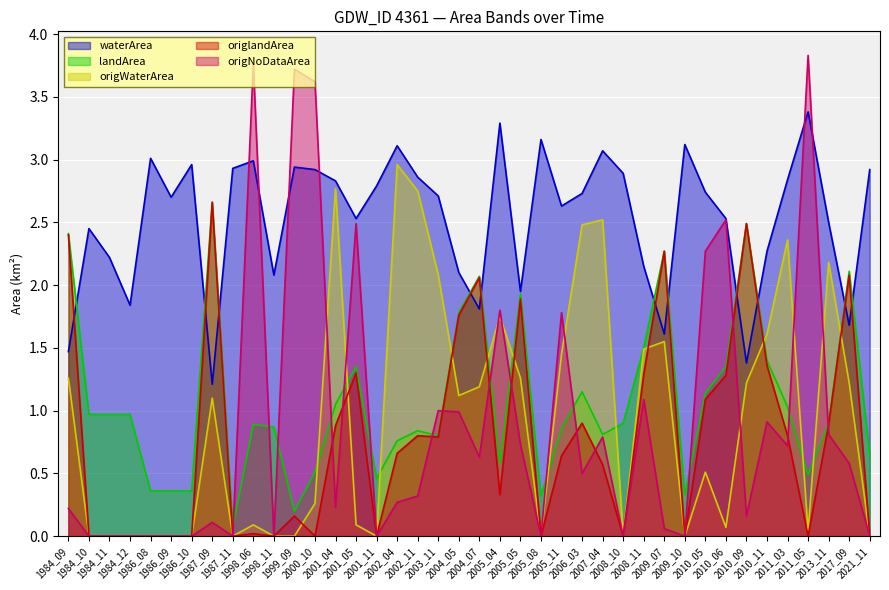

How many lines are shown in the chart?

5